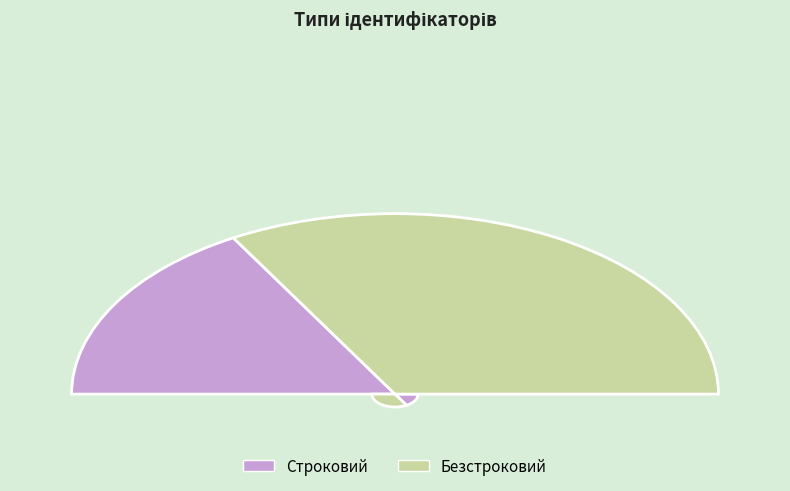

Which category has the smallest portion of the pie?

Строковий